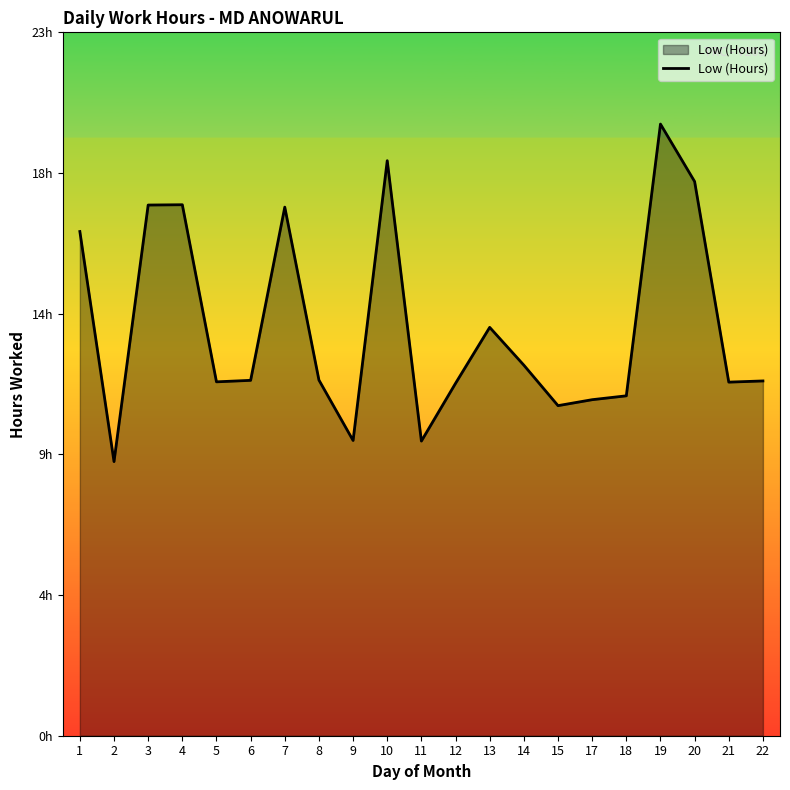

What is the ratio of the value at 18 to the value at 1?

0.7